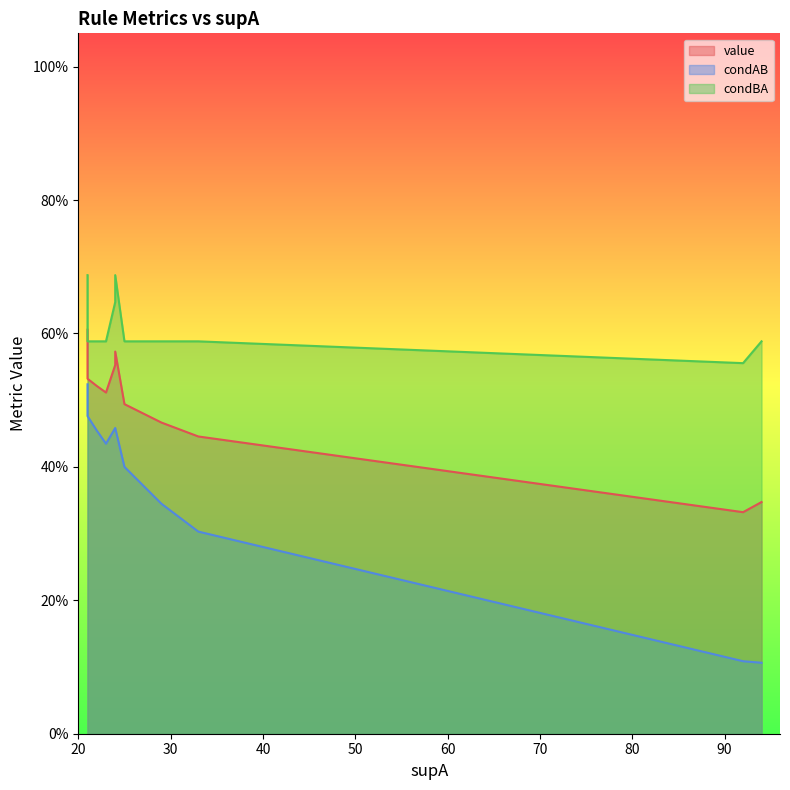

Rank the series by their average value, from highest to lowest.

condBA, value, condAB